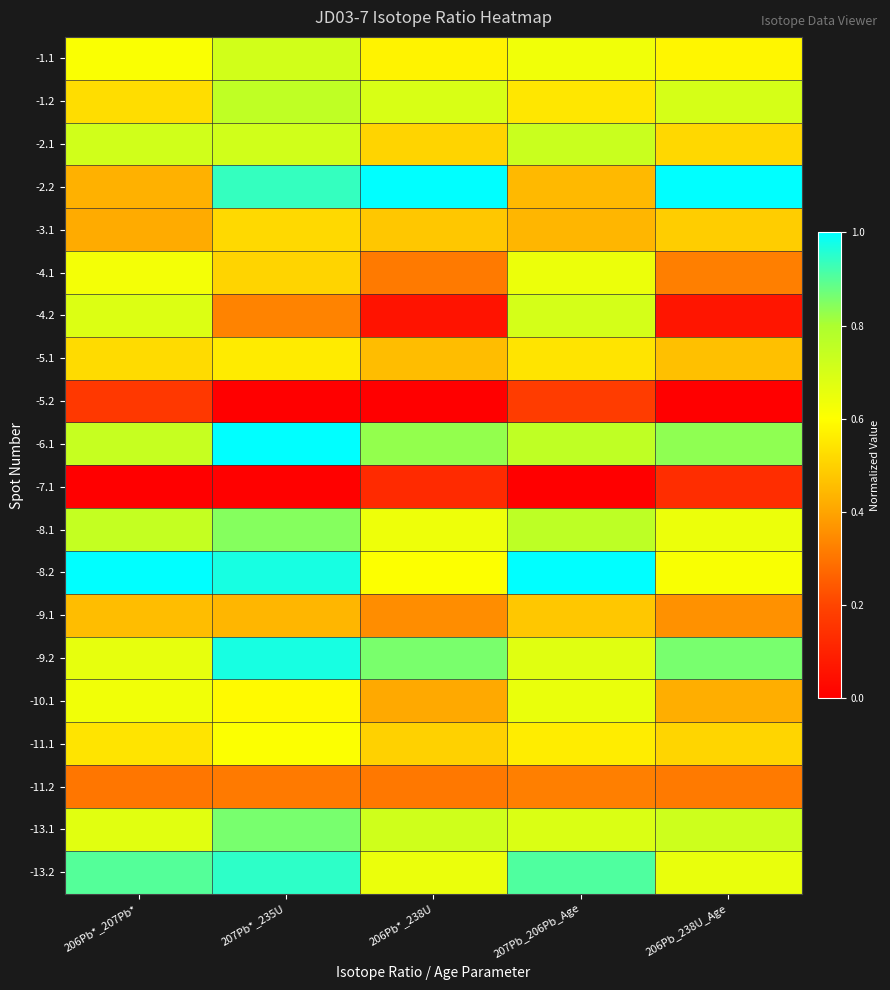

How many distinct data groups are displayed?

20